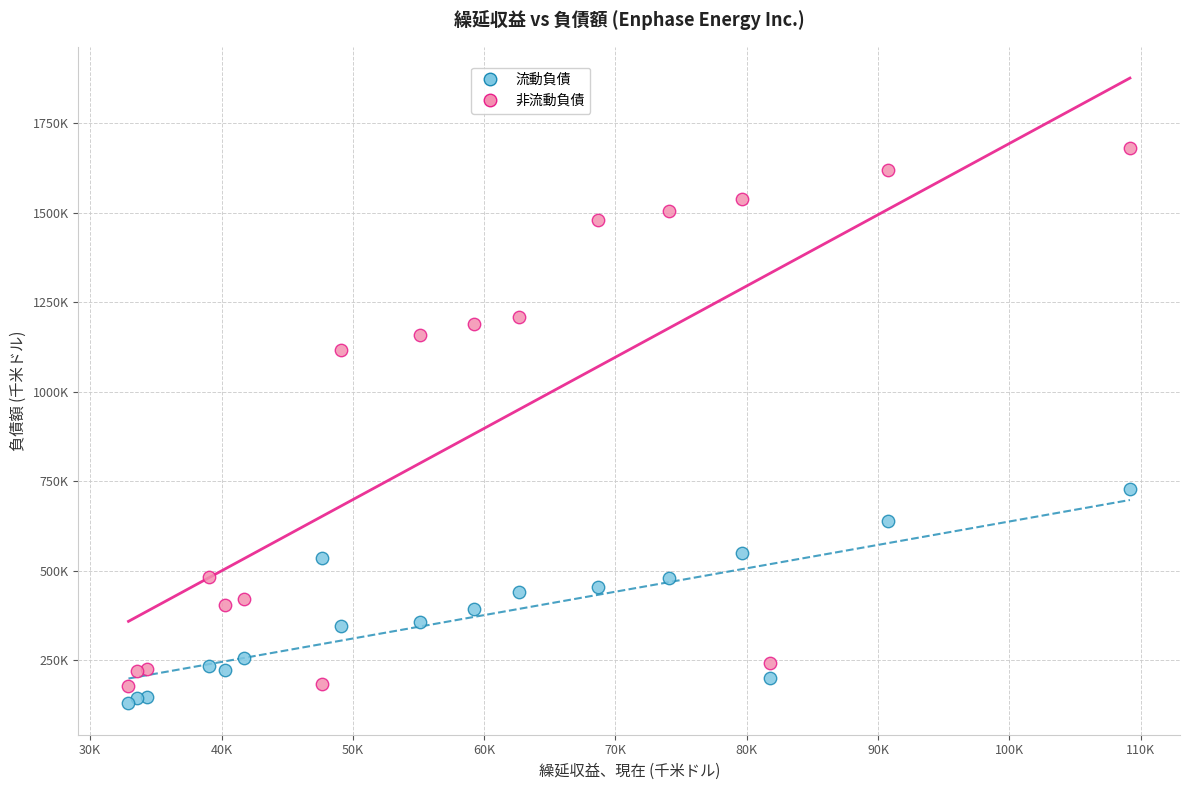

Which series has the widest spread of Y values?

非流動負債